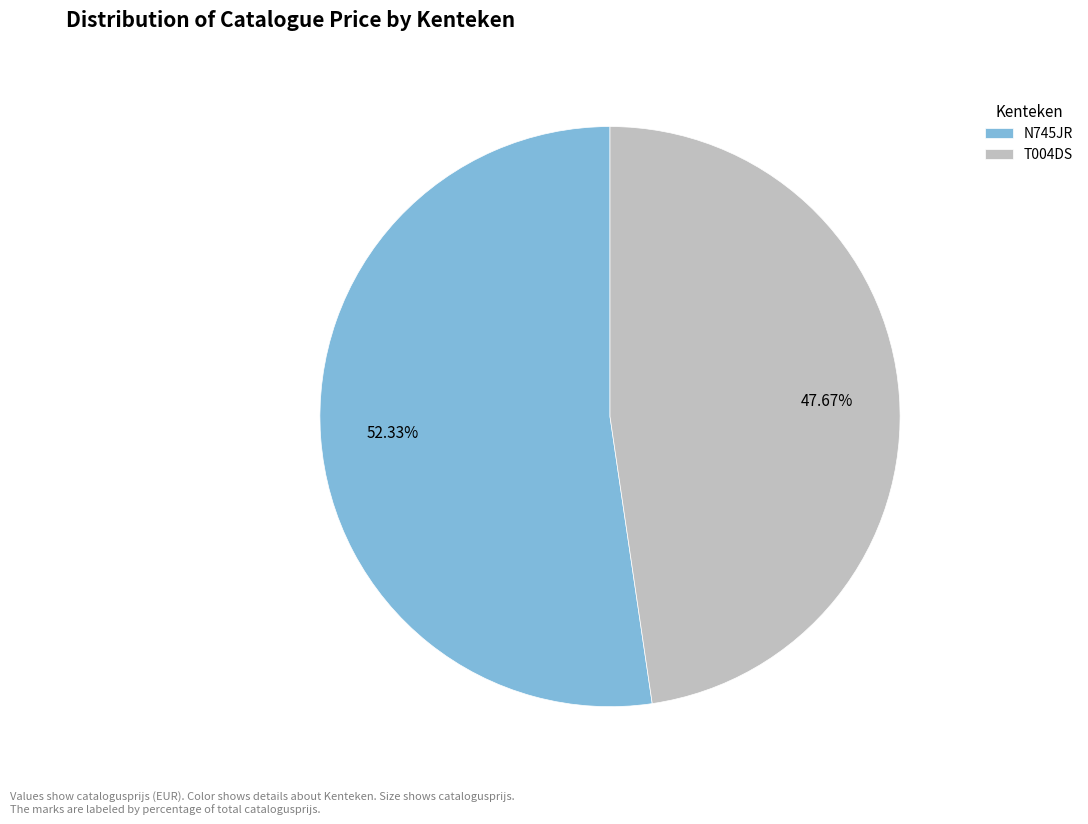

Is the sum of T004DS and N745JR greater than half?

Yes